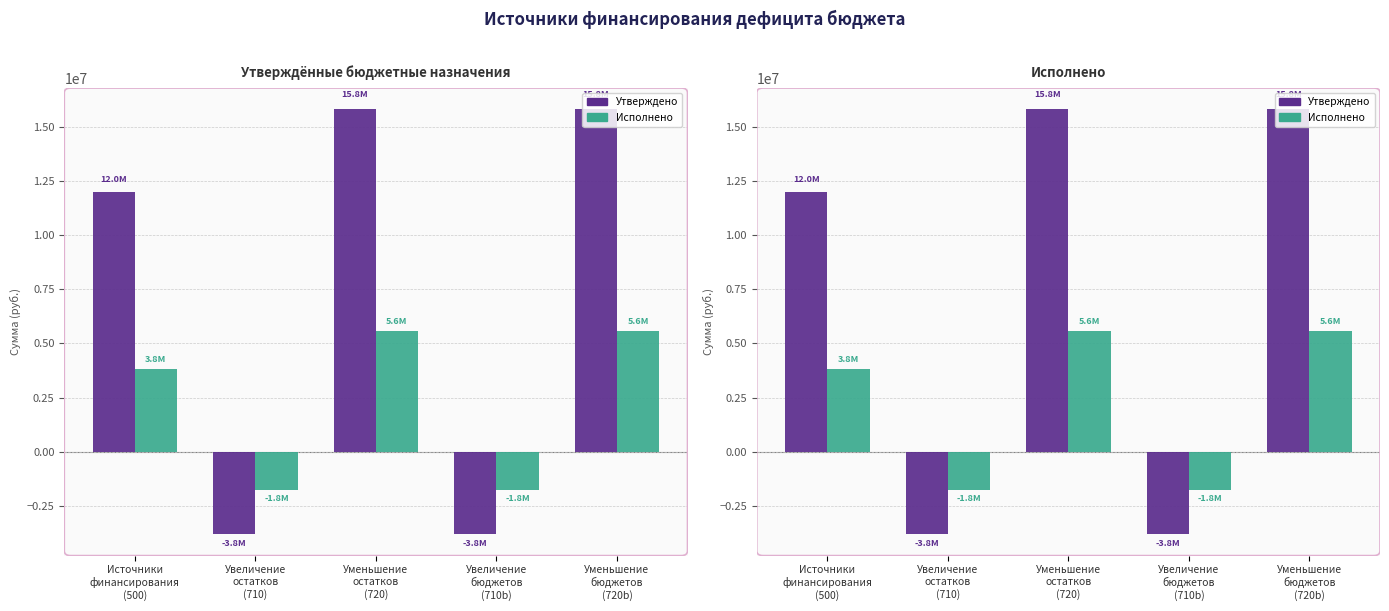

What is the spread (max minus min) of values at Уменьшение
остатков
(720)?

10209304.0